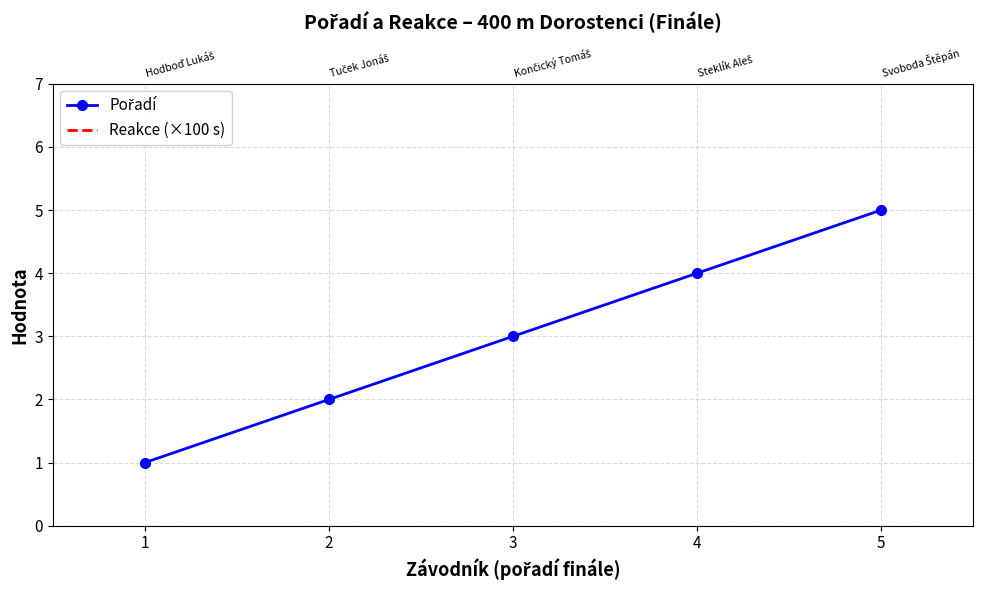

What is the minimum value for Pořadí?

1.0